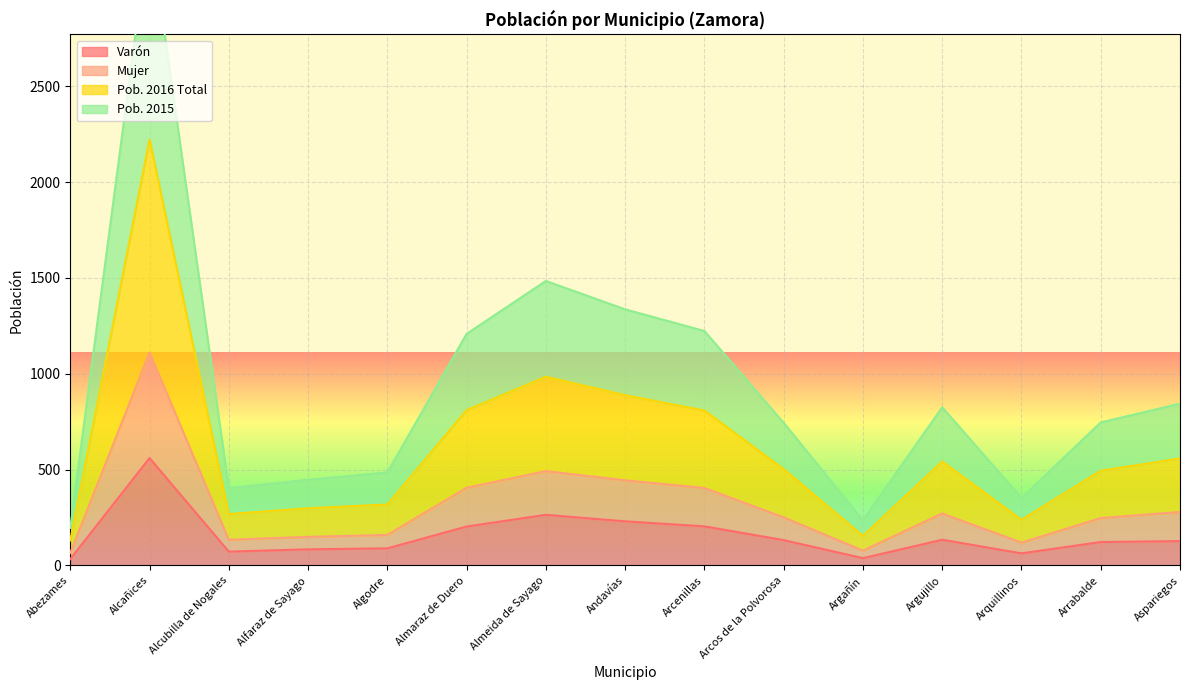

Between Almeida de Sayago and Arrabalde, which is larger?

Almeida de Sayago